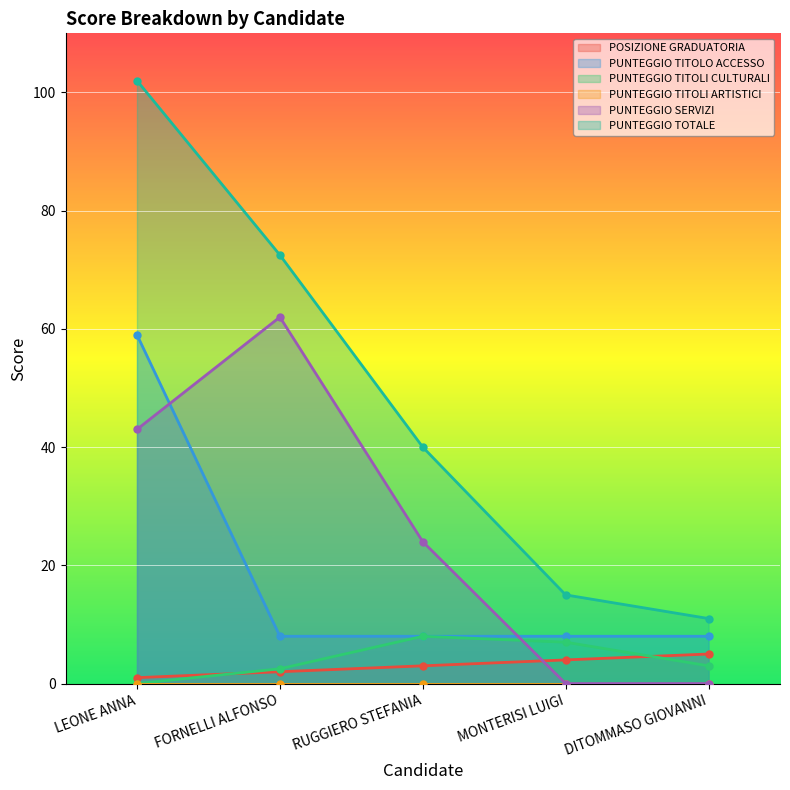

The value of PUNTEGGIO TOTALE at LEONE ANNA is 163.9. True or false?

False